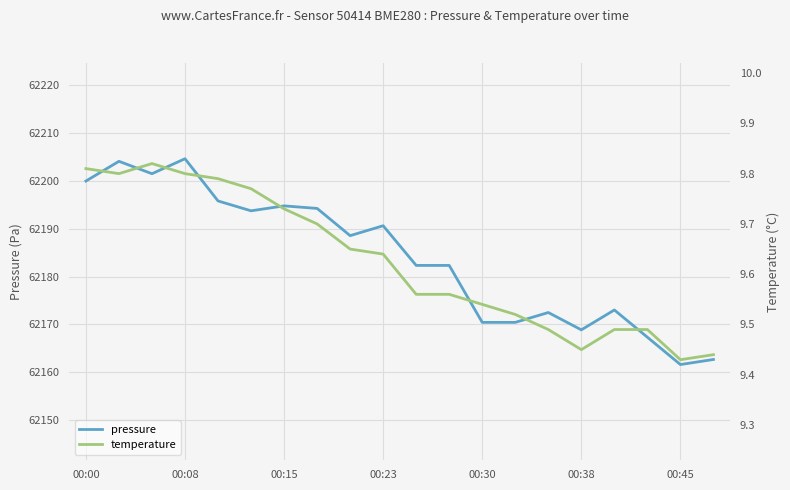

Read the temperature value at 19.

9.4